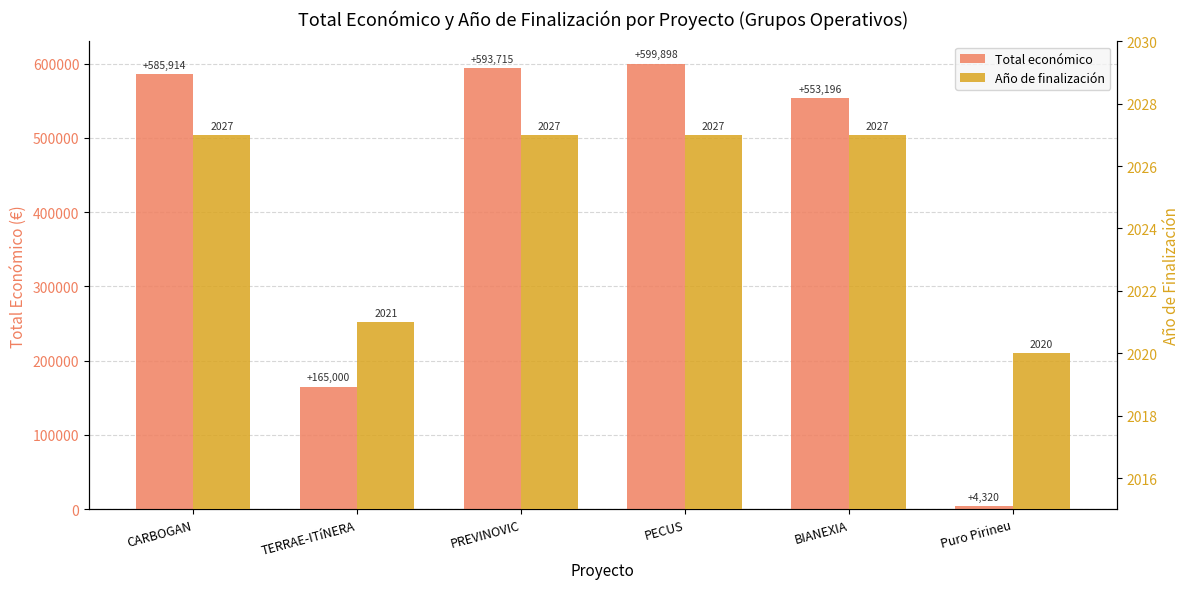

Where does the Total económico series first go above 585914?

PREVINOVIC